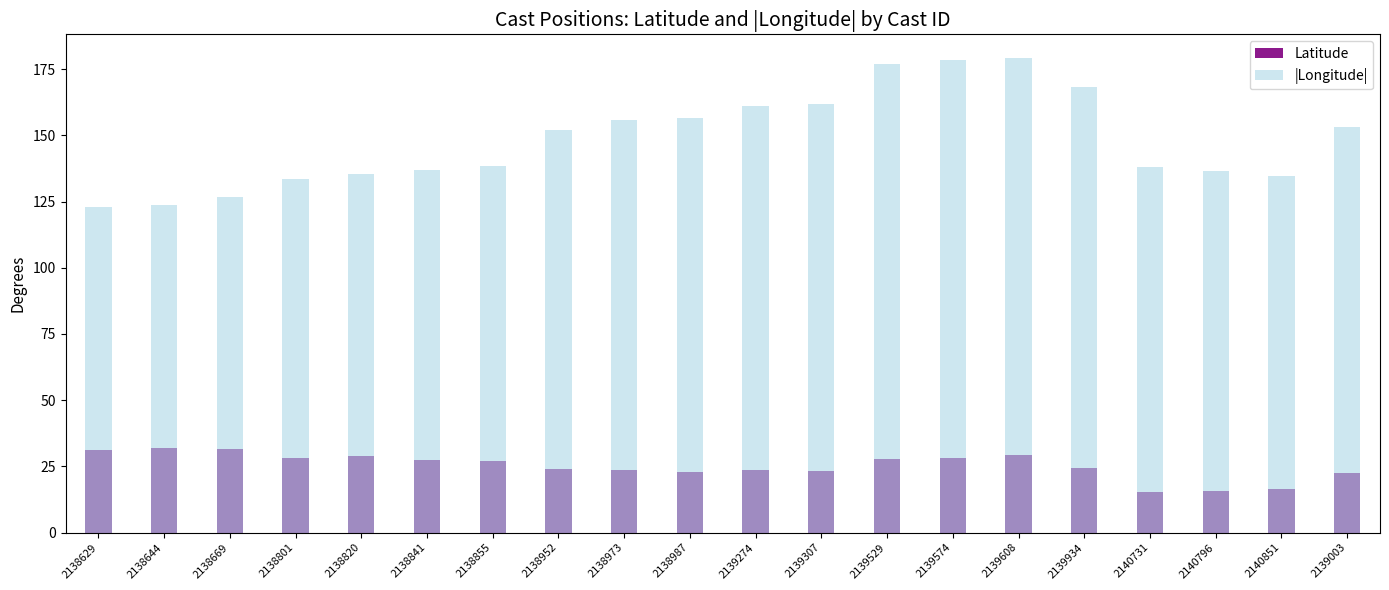

The Latitude series shows 52.6 at 2139608. True or false?

False